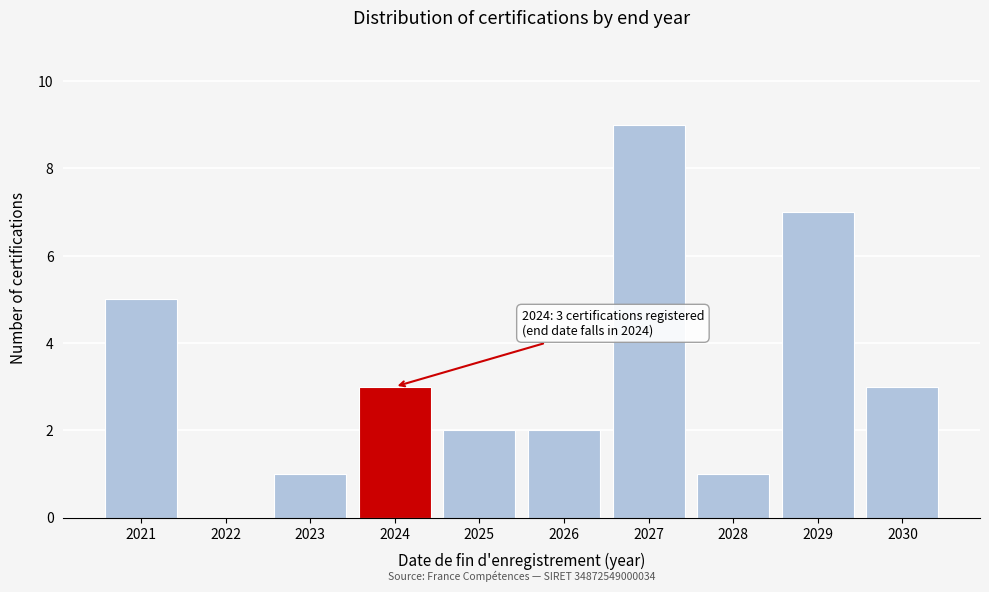

Reading left to right, list all the values displayed in this chart.

2021=5	2022=0	2023=1	2024=3	2025=2	2026=2	2027=9	2028=1	2029=7	2030=3